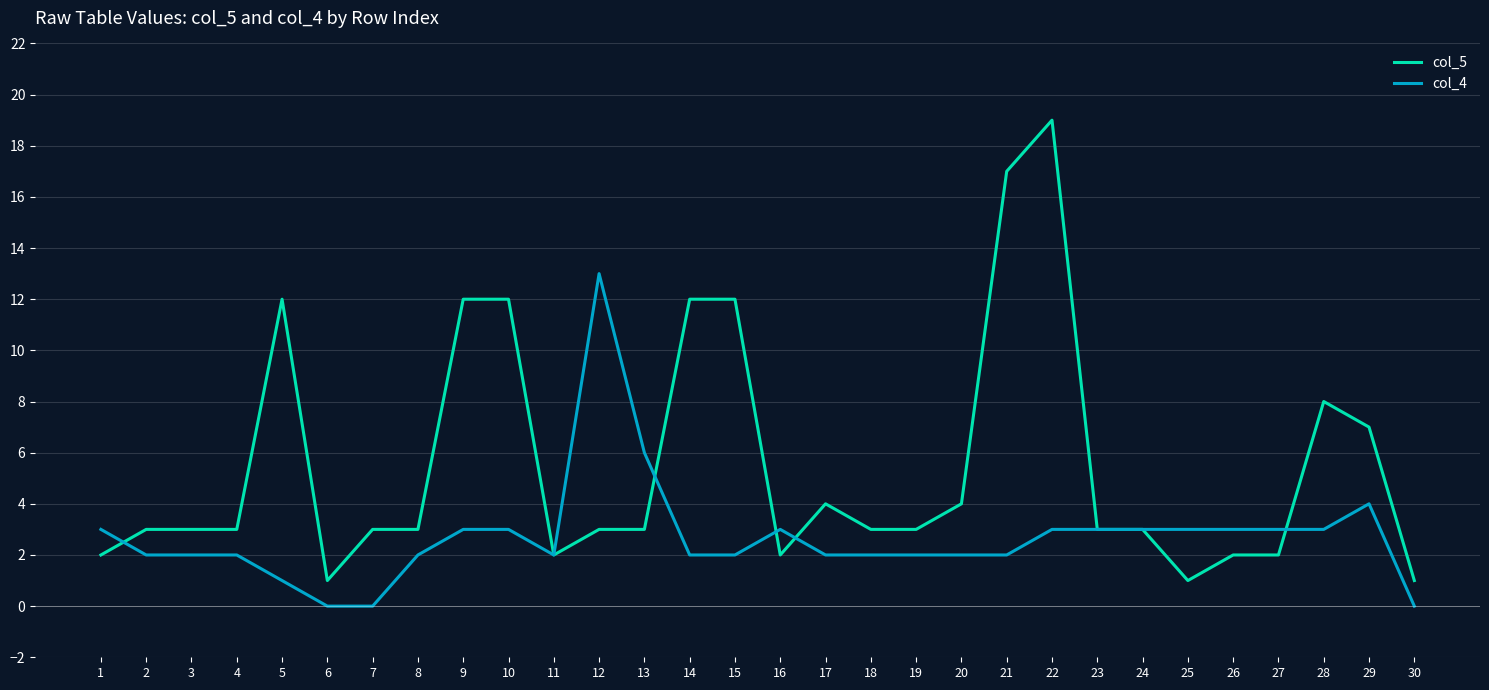

Rank the series by their average value, from highest to lowest.

col_5, col_4